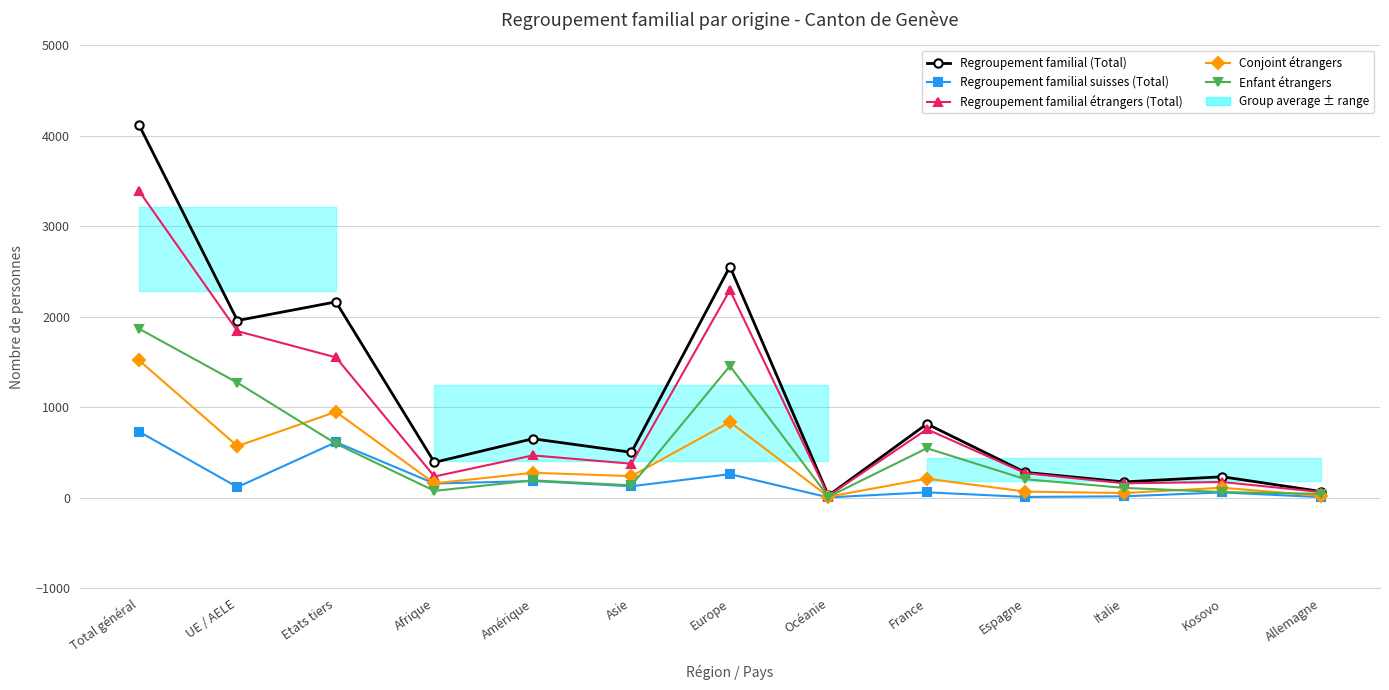

True or false: Conjoint étrangers and Enfant étrangers cross at least once.

True